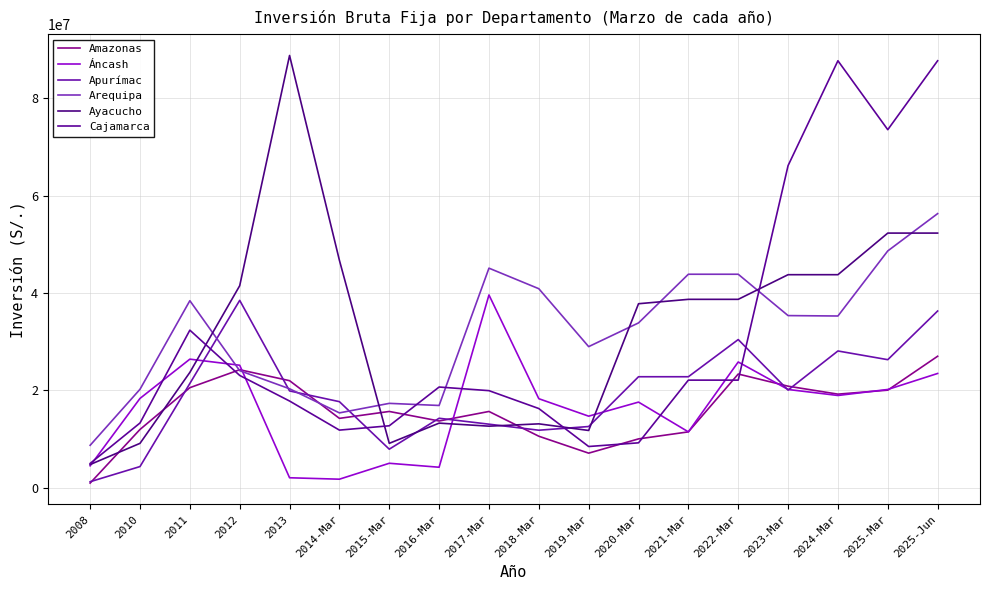

Where is the first local minimum for Áncash?

2014-Mar